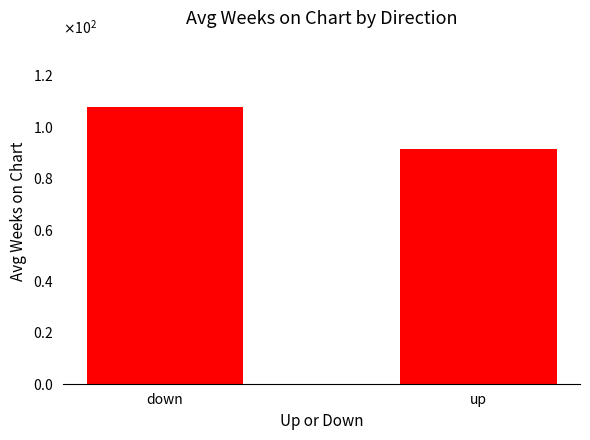

At which label does the data first exceed 107?

down